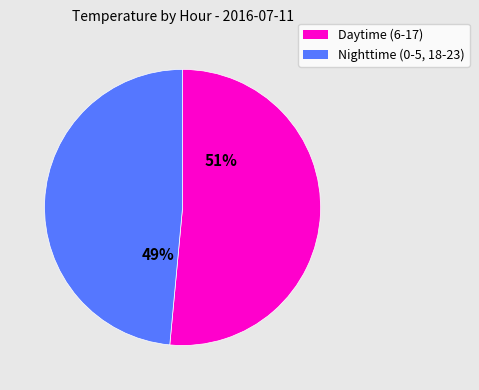

To the nearest percent, what is the average slice percentage?

50%